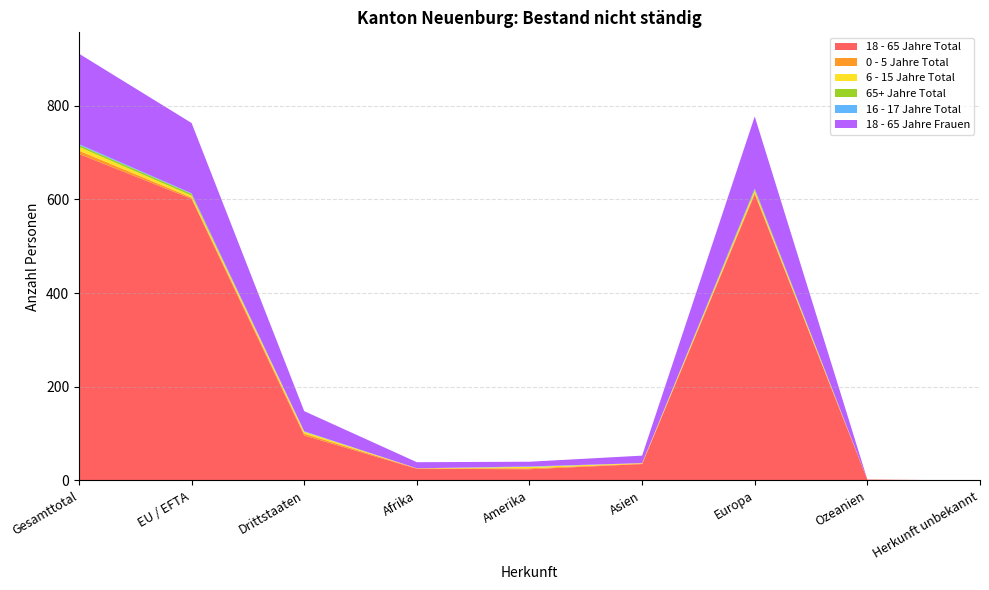

Reading left to right, extract all data points from this chart.

18 - 65 Jahre Total: 697	601	96	25	24	35	611	2	0
0 - 5 Jahre Total: 7	3	4	1	2	1	3	0	0
6 - 15 Jahre Total: 8	4	4	0	3	1	4	0	0
65+ Jahre Total: 4	4	0	0	0	0	4	0	0
16 - 17 Jahre Total: 2	1	1	0	1	0	1	0	0
18 - 65 Jahre Frauen: 193	150	43	13	10	16	154	0	0